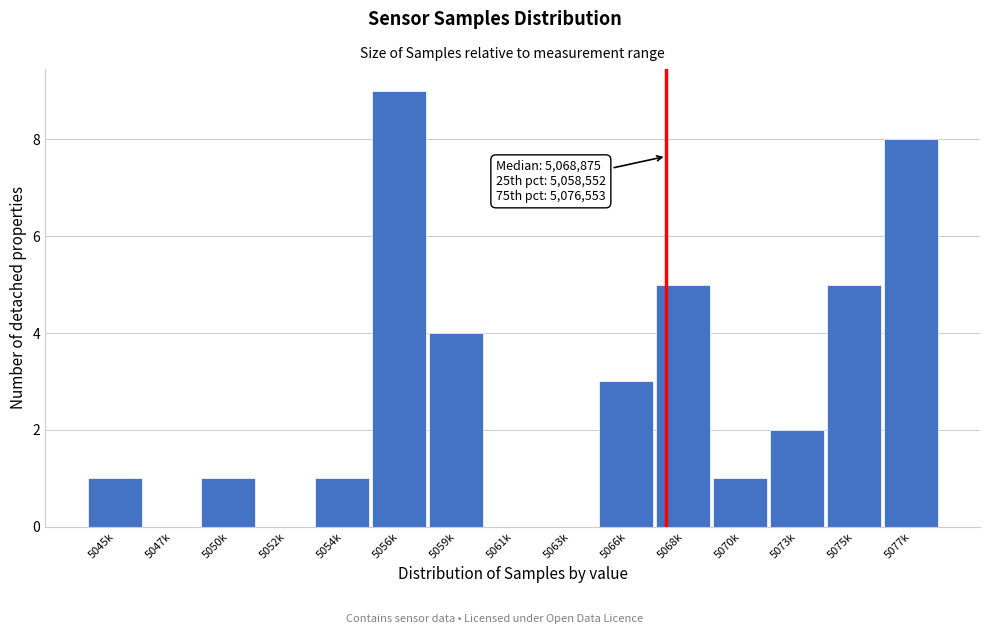

Reading right to left, transcribe all the data shown in this chart.

5077k=8	5075k=5	5073k=2	5070k=1	5068k=5	5066k=3	5063k=0	5061k=0	5059k=4	5056k=9	5054k=1	5052k=0	5050k=1	5047k=0	5045k=1